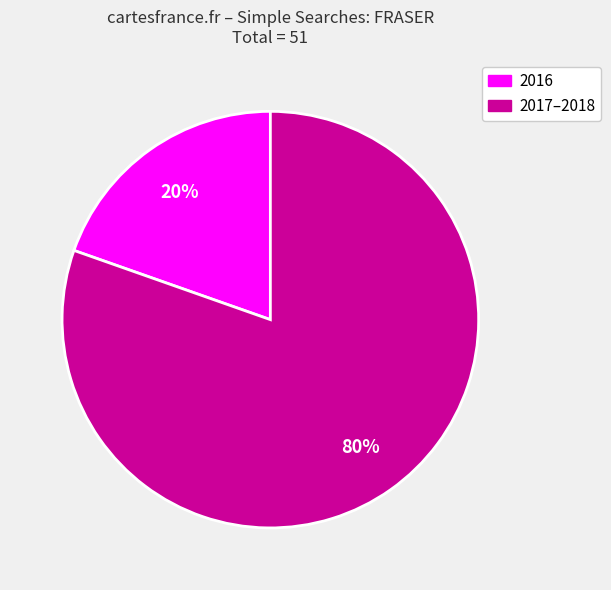

Is there any slice that represents more than half of the pie?

Yes